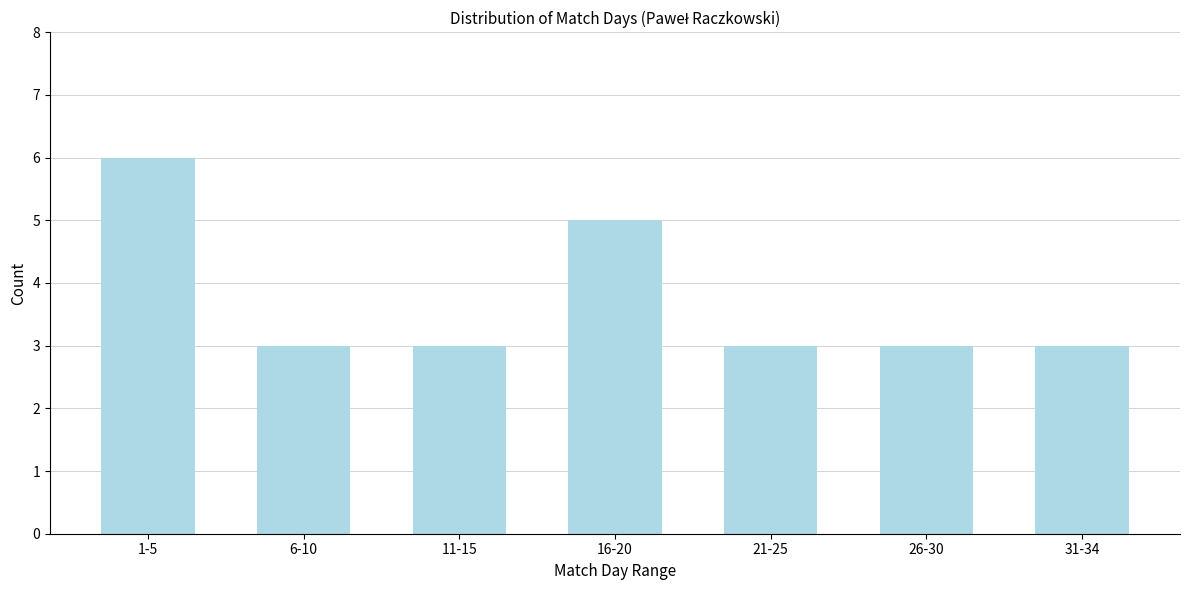

Reading left to right, list all the values displayed in this chart.

6	3	3	5	3	3	3